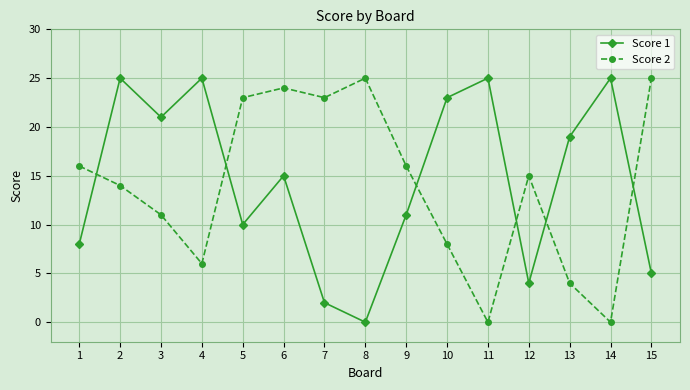

In Score 2, how many points are lower than both neighbors (excluding endpoints)?

4